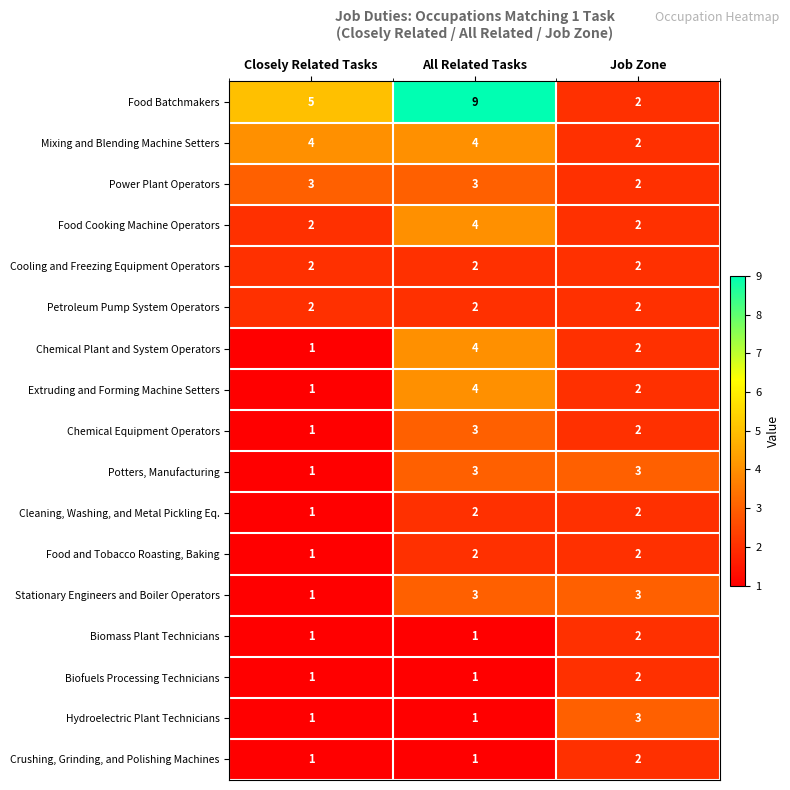

Count the number of categories in the chart.

3